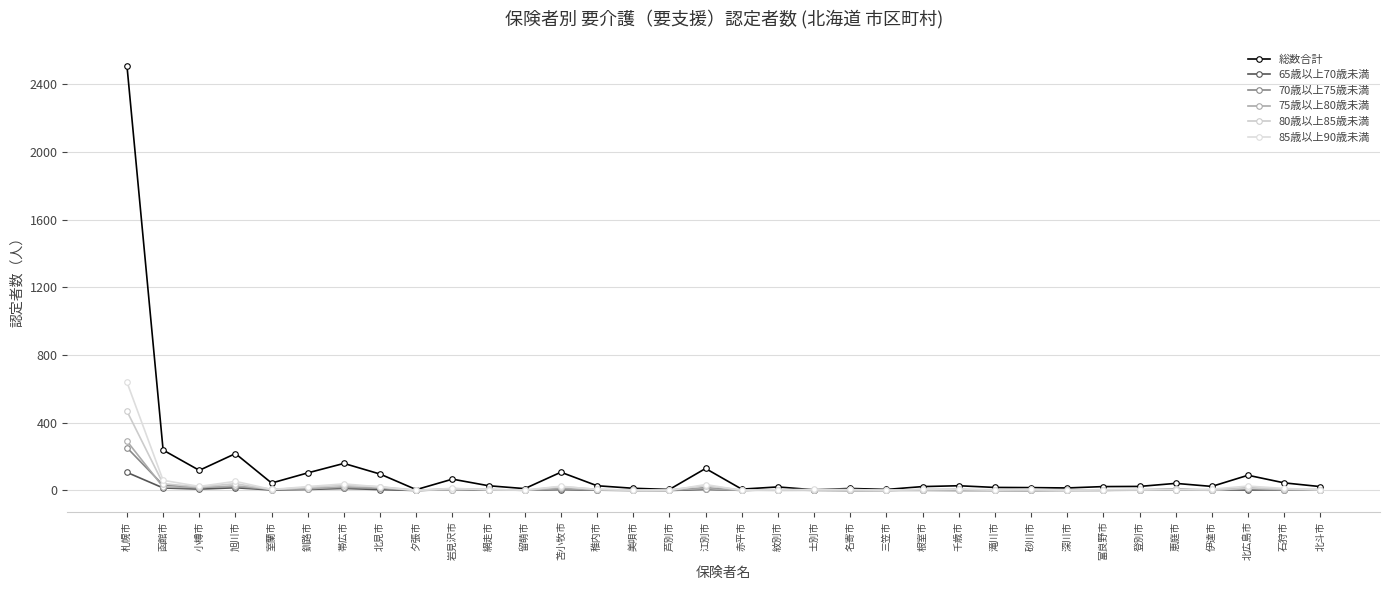

What value does the 75歳以上80歳未満 series have at 岩見沢市, to the nearest 10?

10